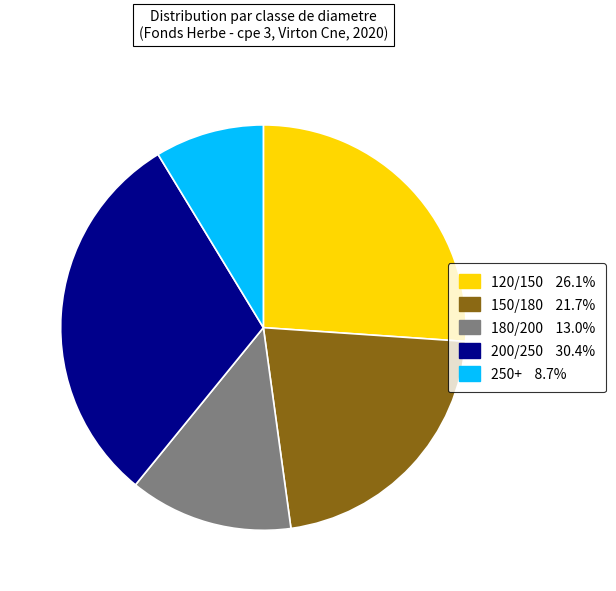

What is the smallest slice in the pie chart?

250+